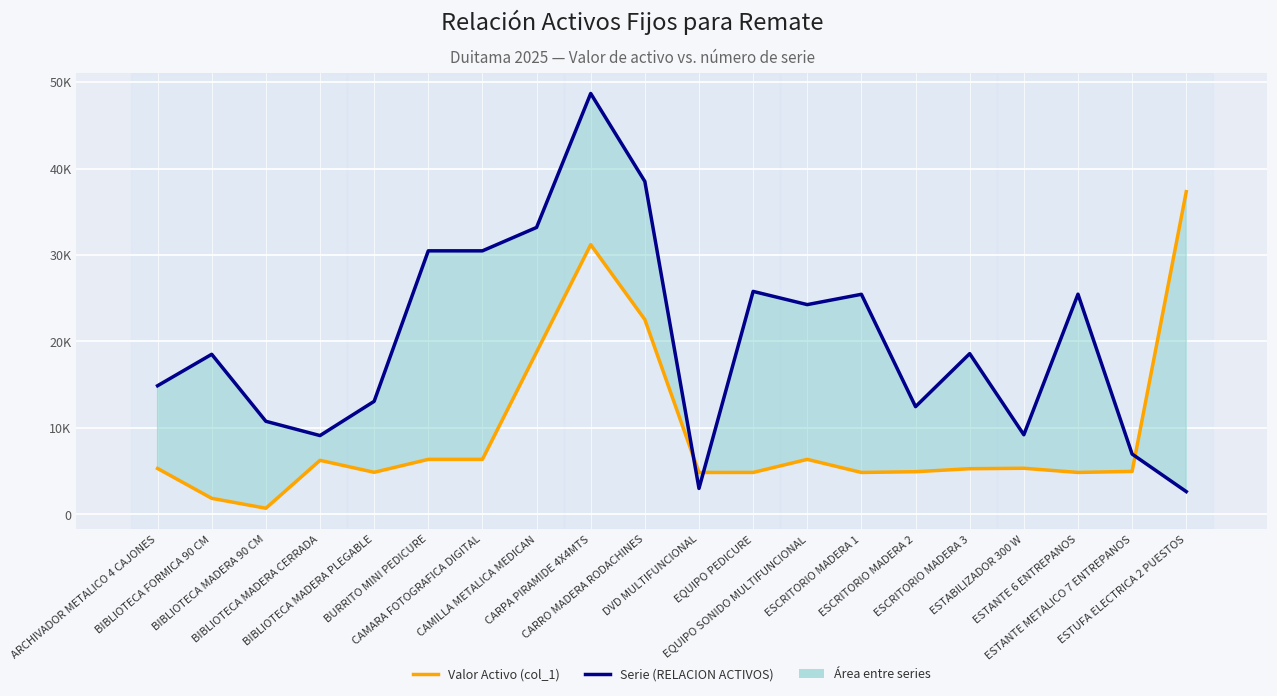

What is the label of the 14th point from the right?

CAMARA FOTOGRAFICA DIGITAL